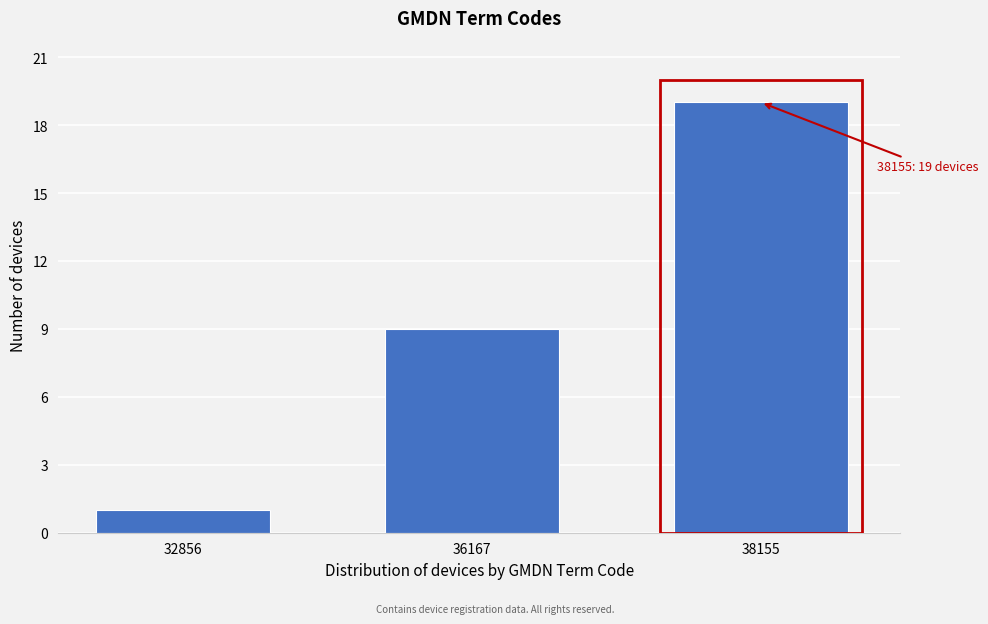

Reading left to right, list all the values displayed in this chart.

32856=1	36167=9	38155=19